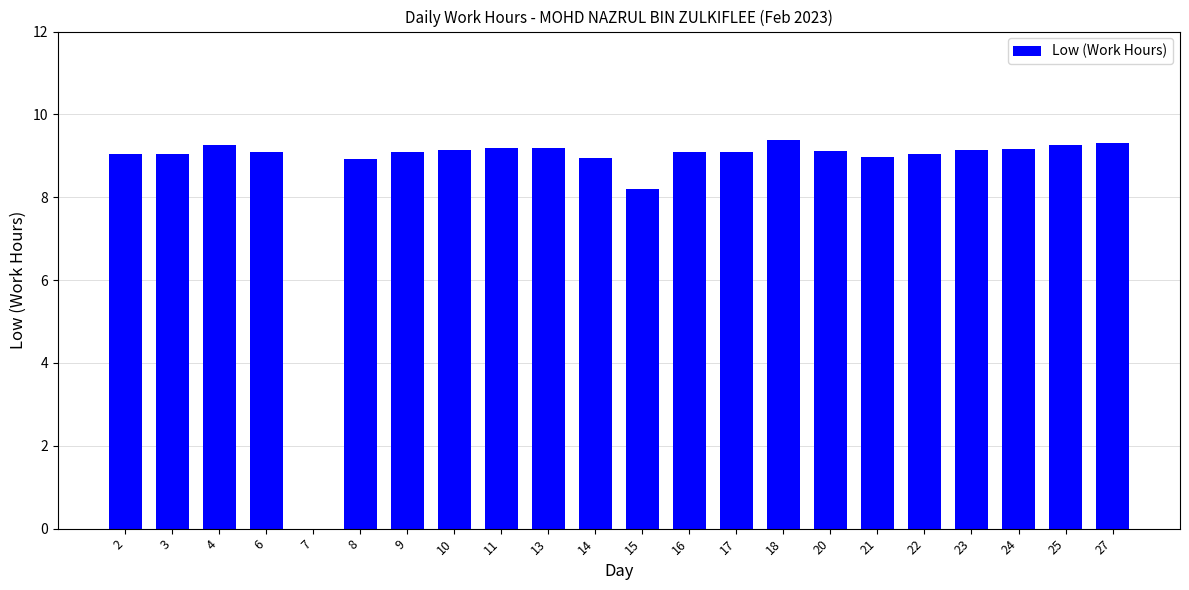

Are the bars grouped side by side (vs. stacked)?

No